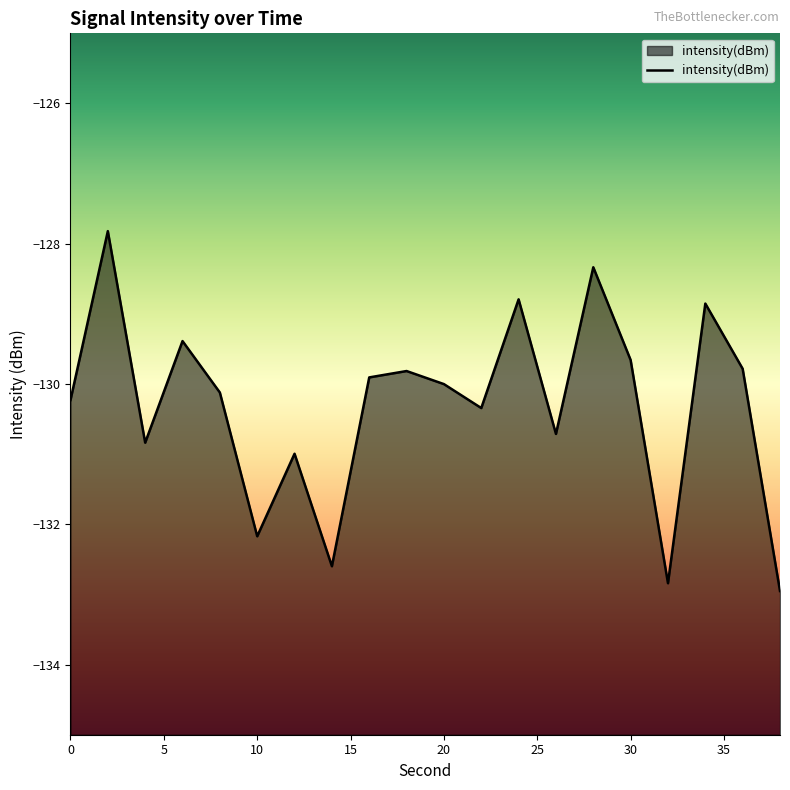

What is the difference between the maximum and second lowest values?

5.0